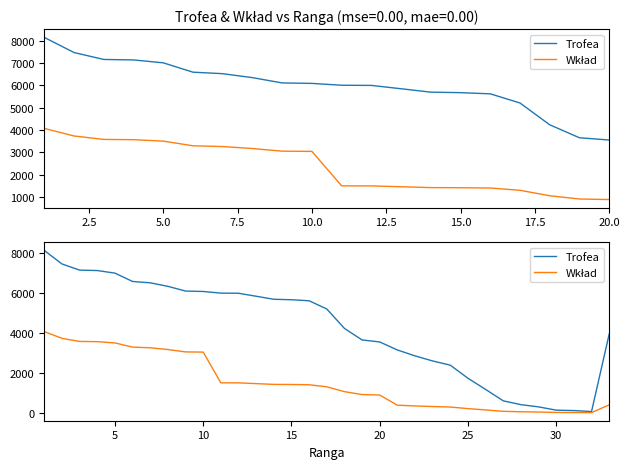

Does the chart have visible grid lines?

No